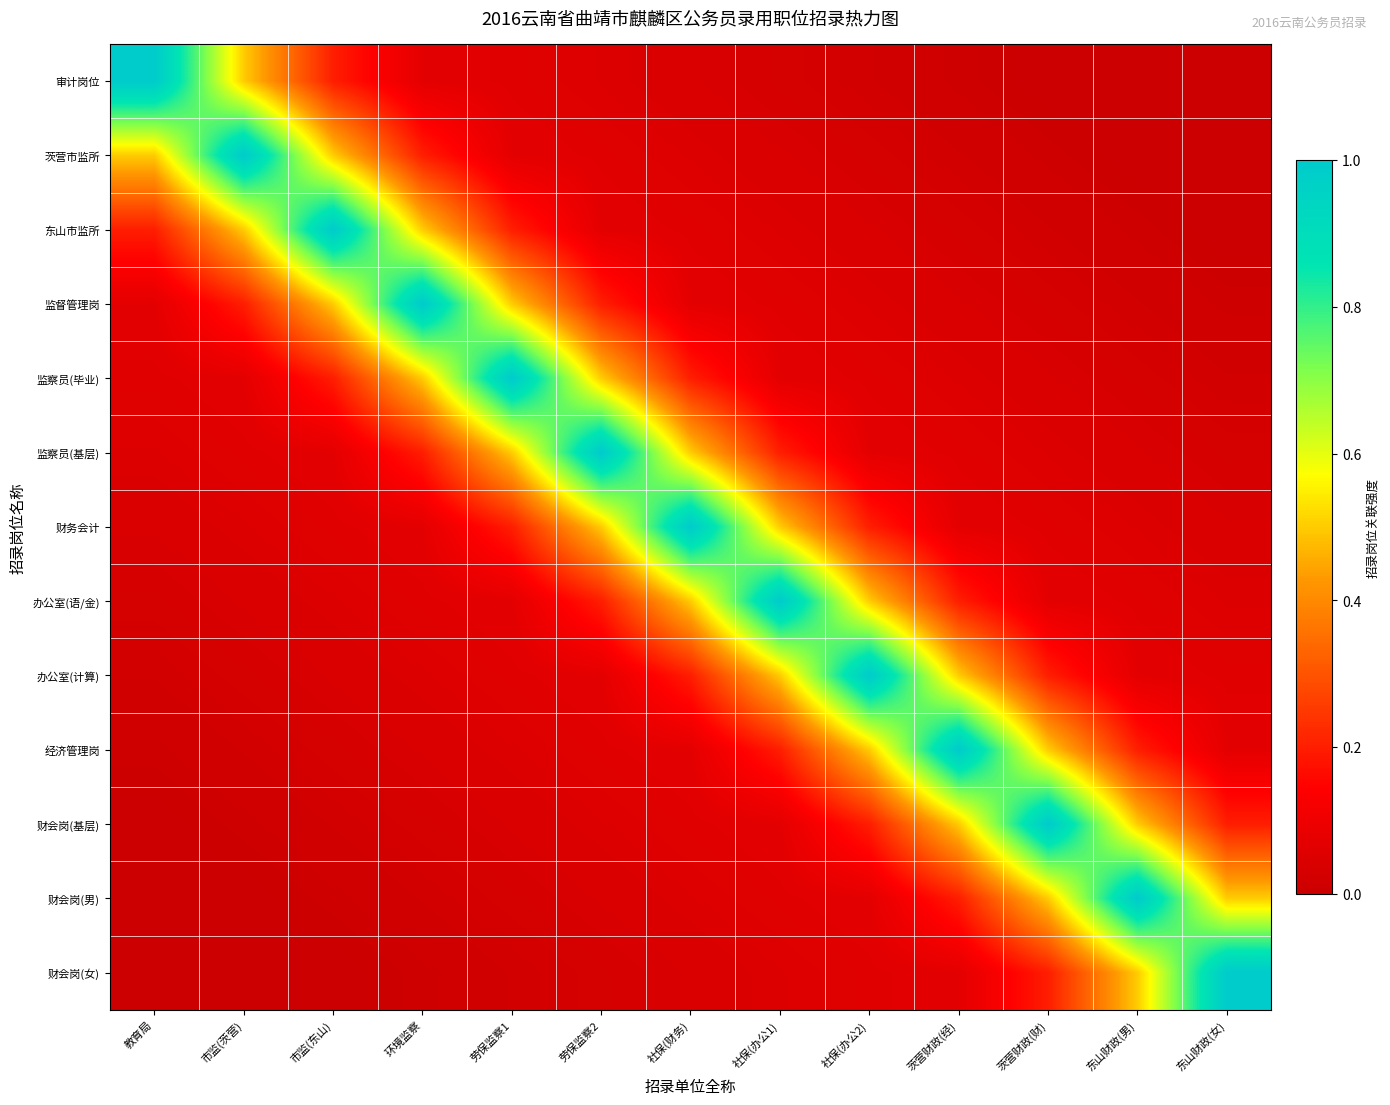

Reading right to left, transcribe all the data shown in this chart.

审计岗位: 东山财政(女)=0.0	东山财政(男)=0.0	茨营财政(财)=0.0	茨营财政(经)=0.0	社保(办公2)=0.0	社保(办公1)=0.0	社保(财务)=0.0	劳保监察2=0.1	劳保监察1=0.1	环境监察=0.1	市监(东山)=0.2	市监(茨营)=0.5	教育局=1.0
茨营市监所: 东山财政(女)=0.0	东山财政(男)=0.0	茨营财政(财)=0.0	茨营财政(经)=0.0	社保(办公2)=0.0	社保(办公1)=0.0	社保(财务)=0.1	劳保监察2=0.1	劳保监察1=0.1	环境监察=0.2	市监(东山)=0.5	市监(茨营)=1.0	教育局=0.5
东山市监所: 东山财政(女)=0.0	东山财政(男)=0.0	茨营财政(财)=0.0	茨营财政(经)=0.0	社保(办公2)=0.0	社保(办公1)=0.1	社保(财务)=0.1	劳保监察2=0.1	劳保监察1=0.2	环境监察=0.5	市监(东山)=1.0	市监(茨营)=0.5	教育局=0.2
监督管理岗: 东山财政(女)=0.0	东山财政(男)=0.0	茨营财政(财)=0.0	茨营财政(经)=0.0	社保(办公2)=0.1	社保(办公1)=0.1	社保(财务)=0.1	劳保监察2=0.2	劳保监察1=0.5	环境监察=1.0	市监(东山)=0.5	市监(茨营)=0.2	教育局=0.1
监察员(毕业): 东山财政(女)=0.0	东山财政(男)=0.0	茨营财政(财)=0.0	茨营财政(经)=0.1	社保(办公2)=0.1	社保(办公1)=0.1	社保(财务)=0.2	劳保监察2=0.5	劳保监察1=1.0	环境监察=0.5	市监(东山)=0.2	市监(茨营)=0.1	教育局=0.1
监察员(基层): 东山财政(女)=0.0	东山财政(男)=0.0	茨营财政(财)=0.1	茨营财政(经)=0.1	社保(办公2)=0.1	社保(办公1)=0.2	社保(财务)=0.5	劳保监察2=1.0	劳保监察1=0.5	环境监察=0.2	市监(东山)=0.1	市监(茨营)=0.1	教育局=0.1
财务会计: 东山财政(女)=0.0	东山财政(男)=0.1	茨营财政(财)=0.1	茨营财政(经)=0.1	社保(办公2)=0.2	社保(办公1)=0.5	社保(财务)=1.0	劳保监察2=0.5	劳保监察1=0.2	环境监察=0.1	市监(东山)=0.1	市监(茨营)=0.1	教育局=0.0
办公室(语/金): 东山财政(女)=0.1	东山财政(男)=0.1	茨营财政(财)=0.1	茨营财政(经)=0.2	社保(办公2)=0.5	社保(办公1)=1.0	社保(财务)=0.5	劳保监察2=0.2	劳保监察1=0.1	环境监察=0.1	市监(东山)=0.1	市监(茨营)=0.0	教育局=0.0
办公室(计算): 东山财政(女)=0.1	东山财政(男)=0.1	茨营财政(财)=0.2	茨营财政(经)=0.5	社保(办公2)=1.0	社保(办公1)=0.5	社保(财务)=0.2	劳保监察2=0.1	劳保监察1=0.1	环境监察=0.1	市监(东山)=0.0	市监(茨营)=0.0	教育局=0.0
经济管理岗: 东山财政(女)=0.1	东山财政(男)=0.2	茨营财政(财)=0.5	茨营财政(经)=1.0	社保(办公2)=0.5	社保(办公1)=0.2	社保(财务)=0.1	劳保监察2=0.1	劳保监察1=0.1	环境监察=0.0	市监(东山)=0.0	市监(茨营)=0.0	教育局=0.0
财会岗(基层): 东山财政(女)=0.2	东山财政(男)=0.5	茨营财政(财)=1.0	茨营财政(经)=0.5	社保(办公2)=0.2	社保(办公1)=0.1	社保(财务)=0.1	劳保监察2=0.1	劳保监察1=0.0	环境监察=0.0	市监(东山)=0.0	市监(茨营)=0.0	教育局=0.0
财会岗(男): 东山财政(女)=0.5	东山财政(男)=1.0	茨营财政(财)=0.5	茨营财政(经)=0.2	社保(办公2)=0.1	社保(办公1)=0.1	社保(财务)=0.1	劳保监察2=0.0	劳保监察1=0.0	环境监察=0.0	市监(东山)=0.0	市监(茨营)=0.0	教育局=0.0
财会岗(女): 东山财政(女)=1.0	东山财政(男)=0.5	茨营财政(财)=0.2	茨营财政(经)=0.1	社保(办公2)=0.1	社保(办公1)=0.1	社保(财务)=0.0	劳保监察2=0.0	劳保监察1=0.0	环境监察=0.0	市监(东山)=0.0	市监(茨营)=0.0	教育局=0.0